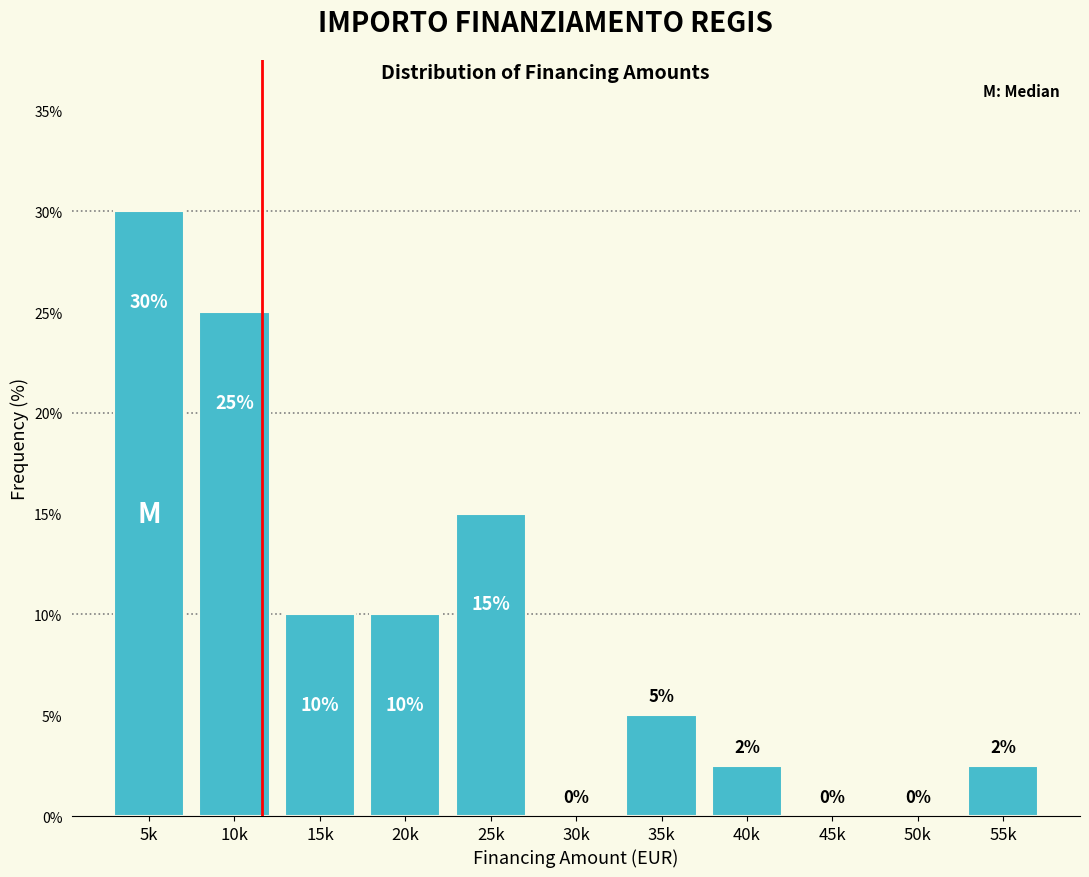

What is the greatest value displayed?

30.0